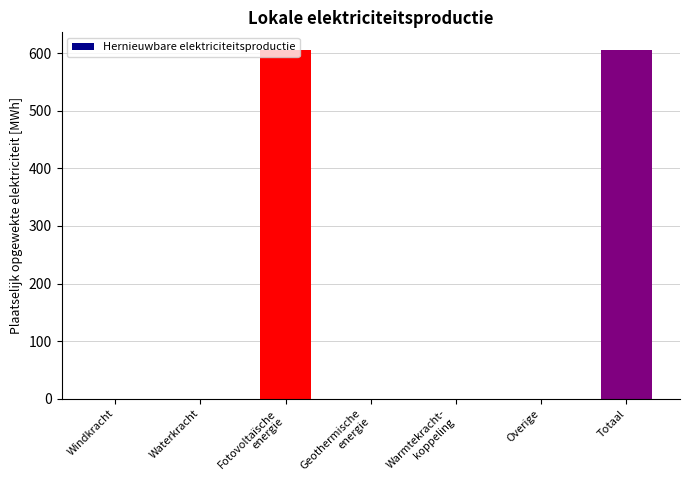

What is the ratio of the value at Fotovoltaïsche
energie to the value at Totaal?

1.0